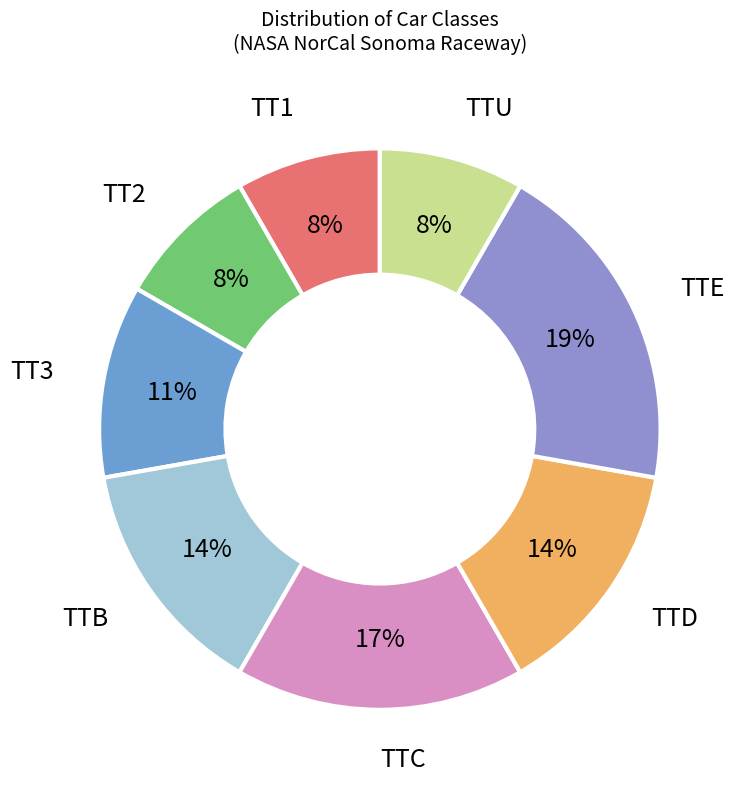

Does any single category account for the majority?

No